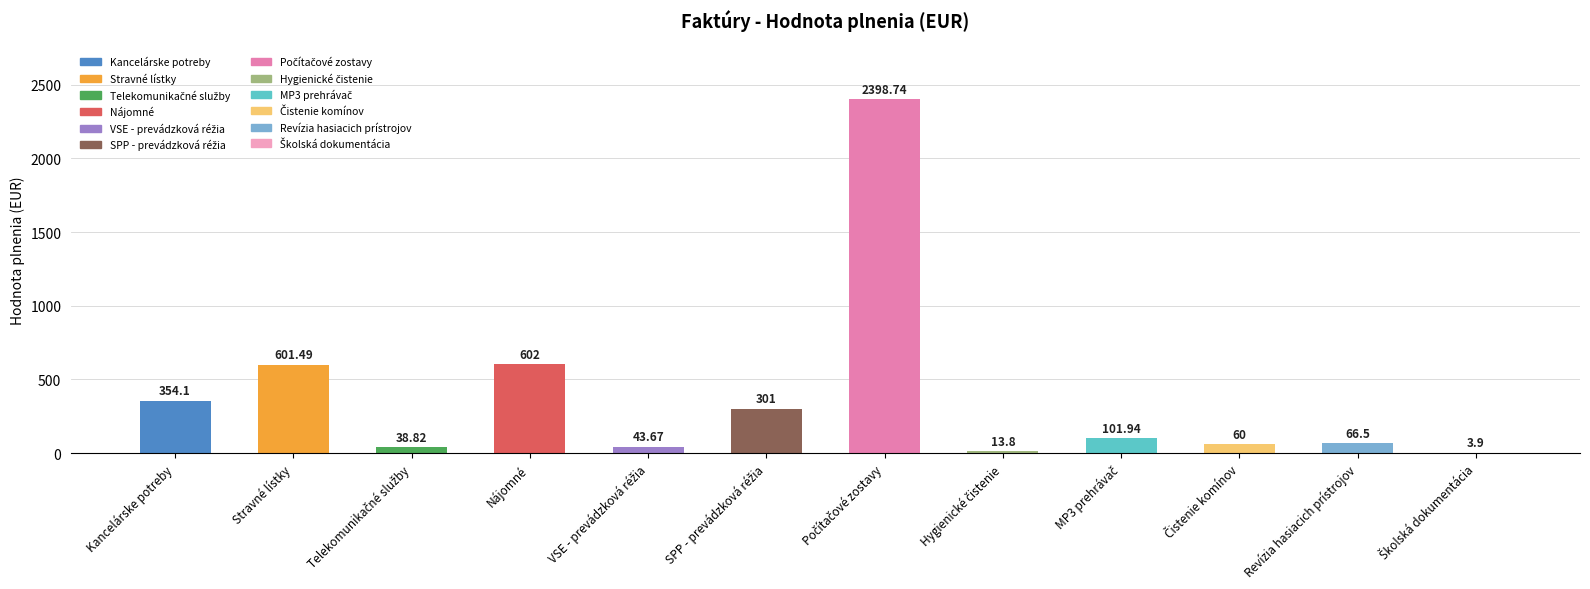

Between Stravné lístky and Kancelárske potreby, which is larger?

Stravné lístky